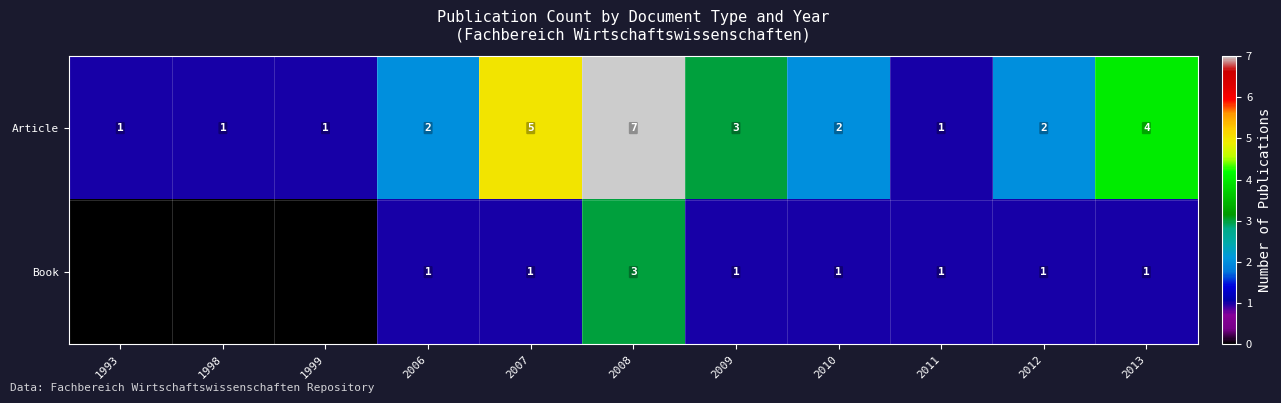

At which category is the sum across all series the highest?

2008